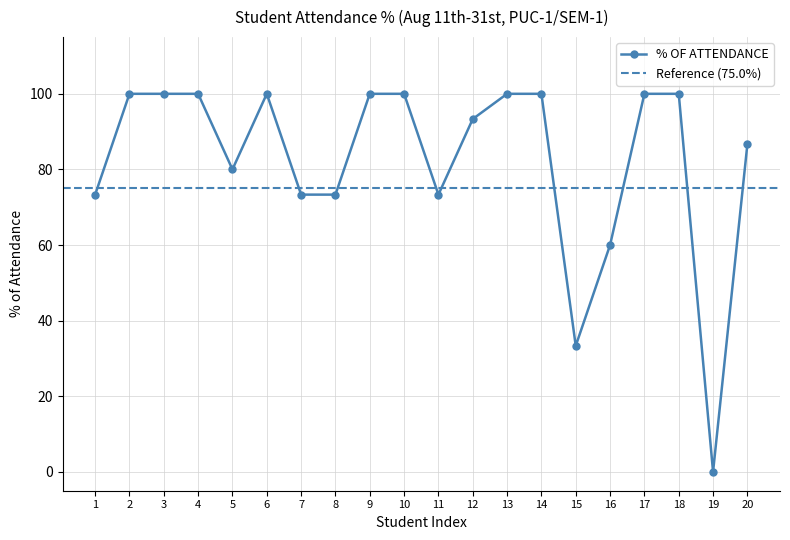

What is the difference between the values at 15 and 6?

66.7